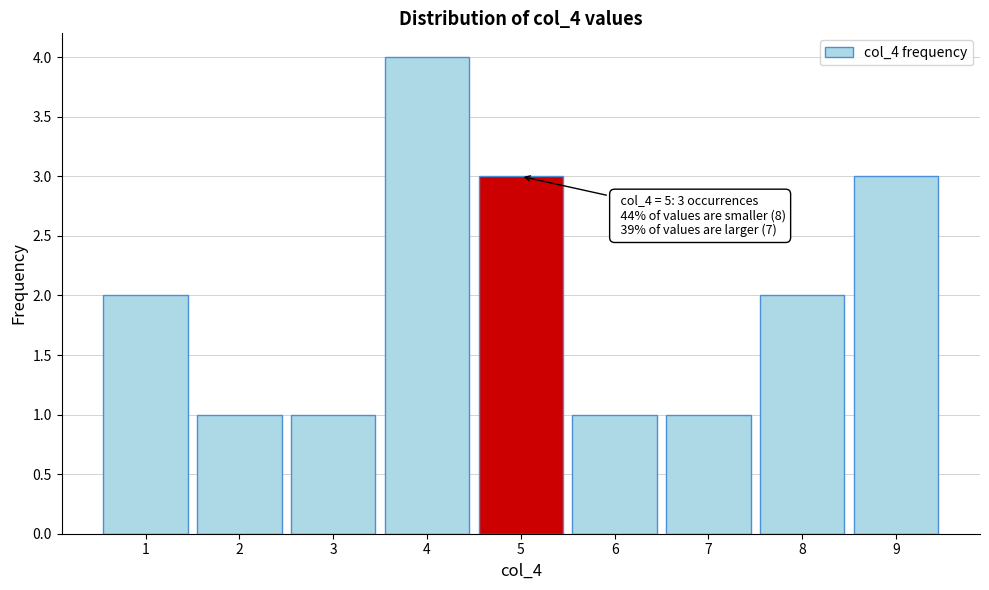

Which range on the x-axis has the tallest bar?

3.5 to 4.5